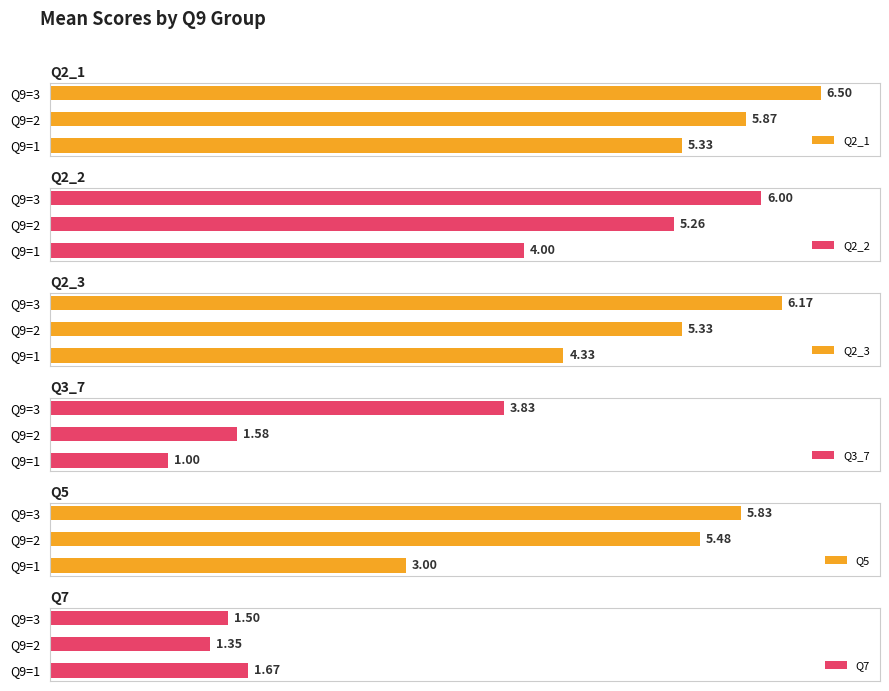

Rank the series by their maximum value, from highest to lowest.

Q2_1, Q2_3, Q2_2, Q5, Q3_7, Q7